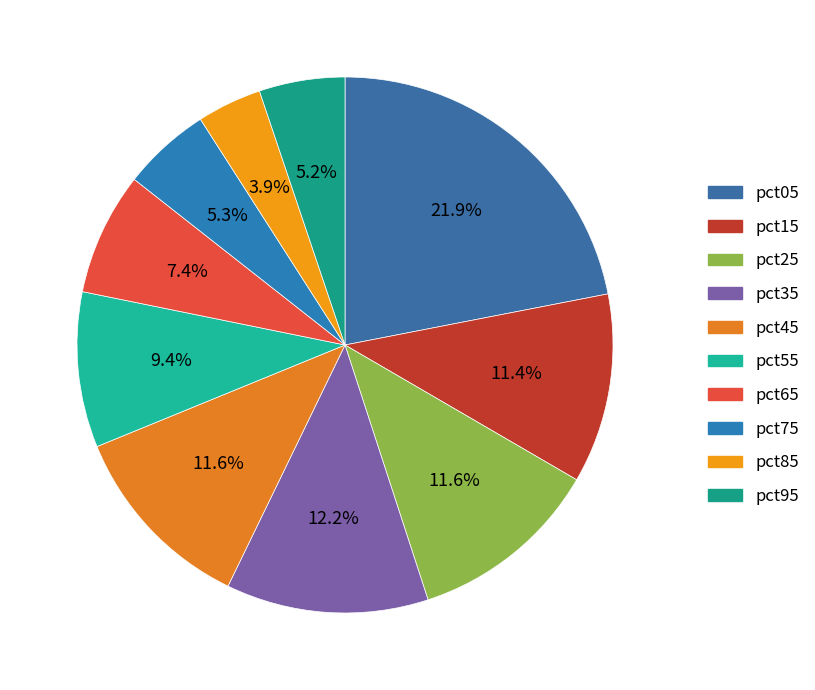

Which category has the biggest portion of the pie?

pct05